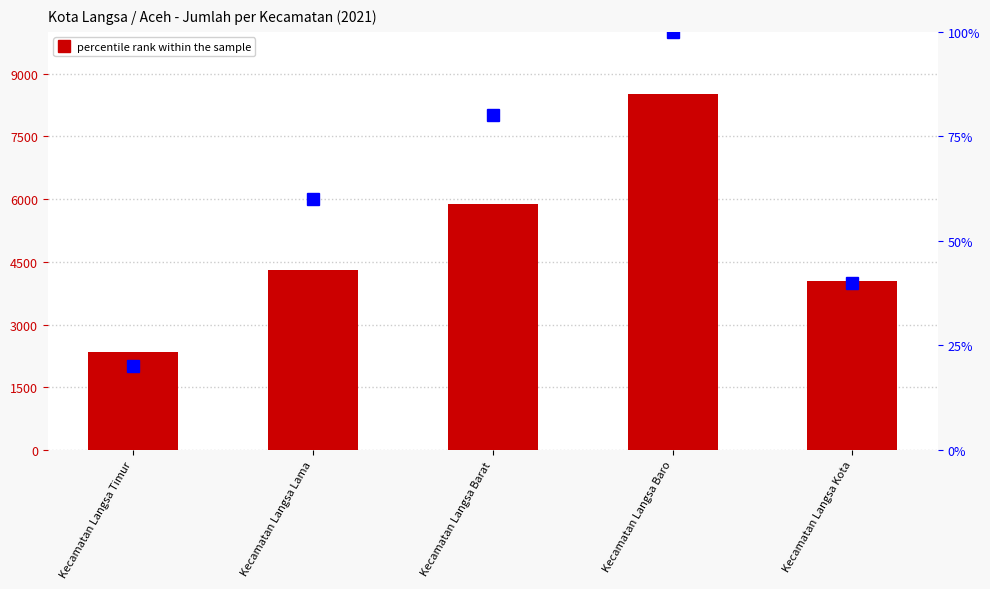

What is the label of the 1st bar from the right?

Kecamatan Langsa Kota